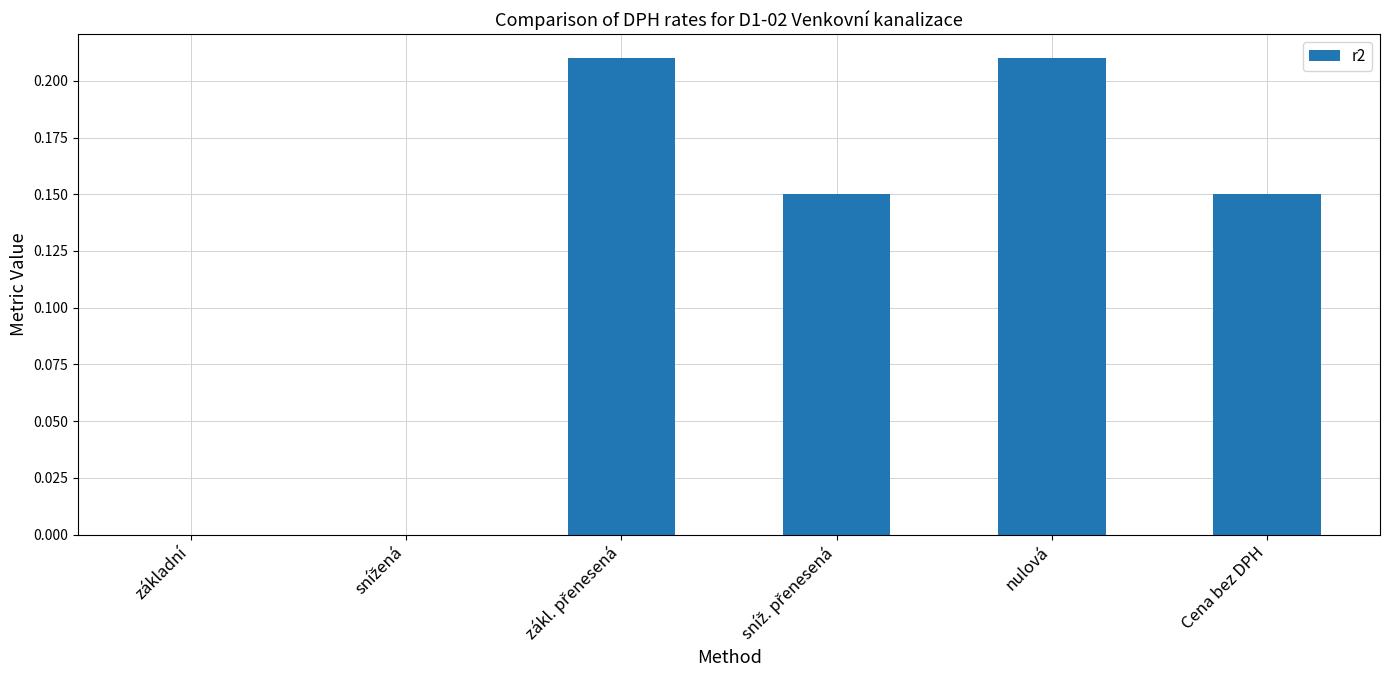

The chart shows a value of 0.1 at nulová. True or false?

False